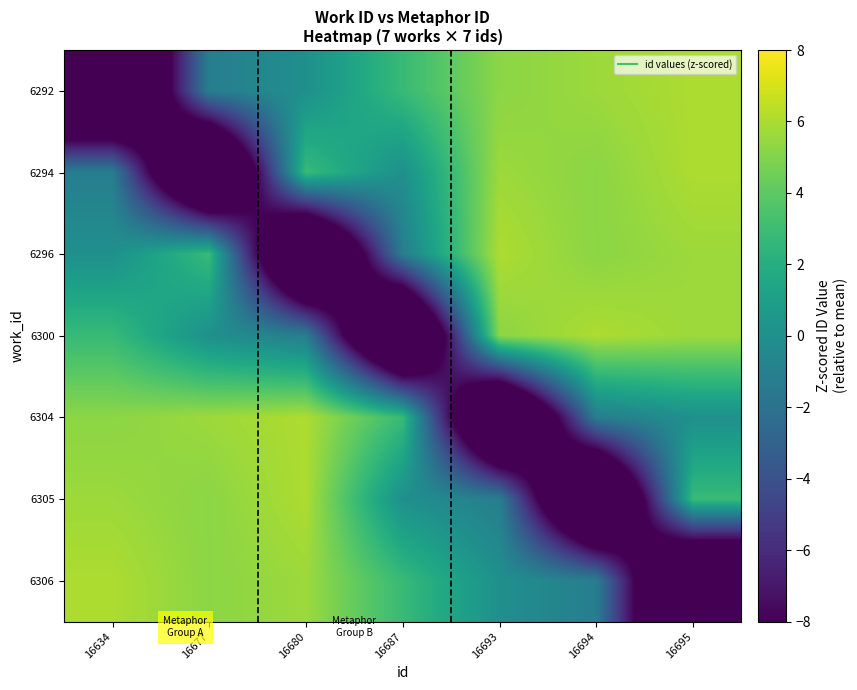

At which category does the chart reach its minimum across all series?

16634